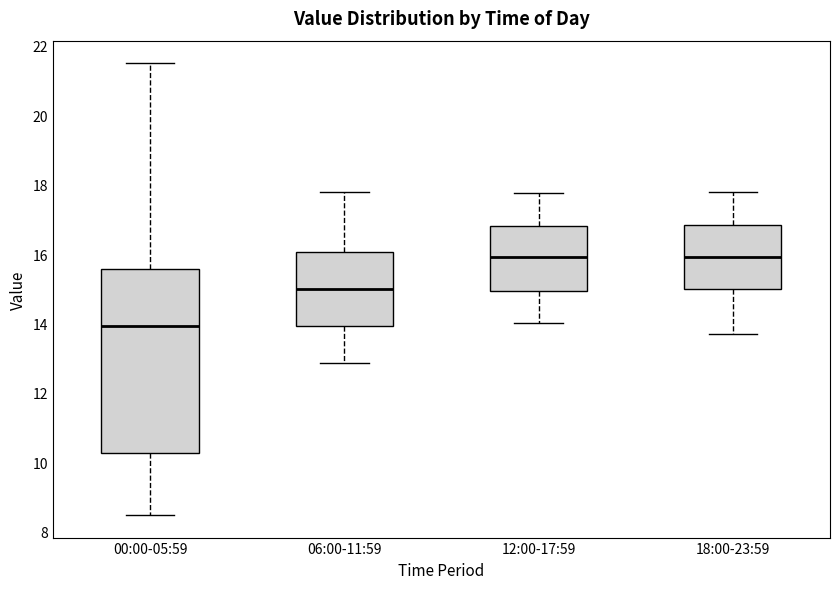

Reading left to right, transcribe this box plot: for each box, give where its median line is, the range the box spans, and where its two whiskers end, as read against the y-axis. The values are not printed on the chart, so give them approximately, as read against the axis.

00:00-05:59: median 14.0, box 10.2 to 15.6, whiskers 8.4 to 21.6
06:00-11:59: median 15.0, box 14.0 to 16.0, whiskers 12.8 to 17.8
12:00-17:59: median 16.0, box 15.0 to 16.8, whiskers 14.0 to 17.8
18:00-23:59: median 16.0, box 15.0 to 16.8, whiskers 13.8 to 17.8